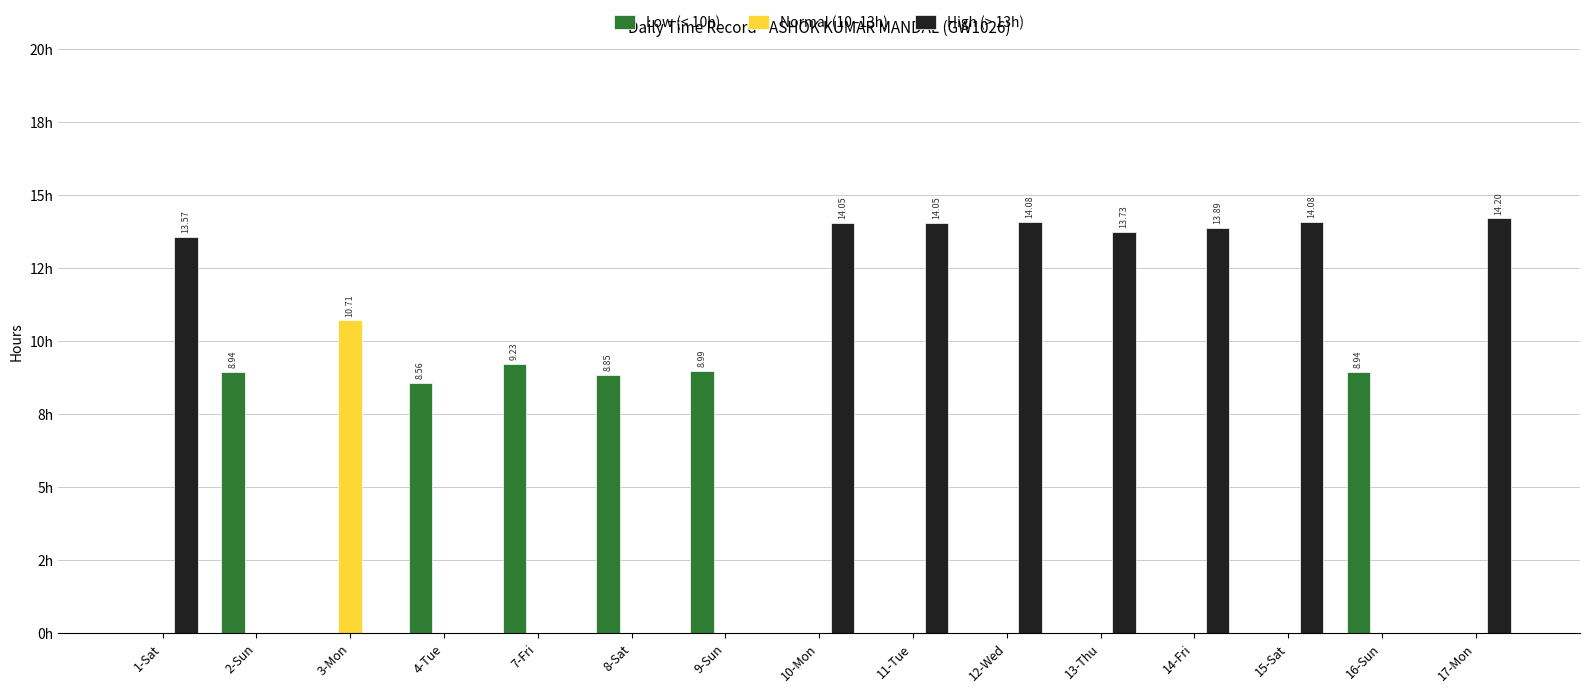

What are all the series names shown in the legend?

Low (< 10h), Normal (10–13h), High (> 13h)